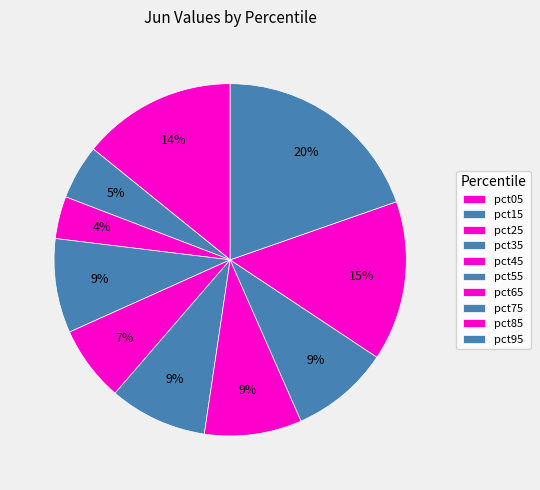

What is the total percentage of pct45 and pct05?

21.1%